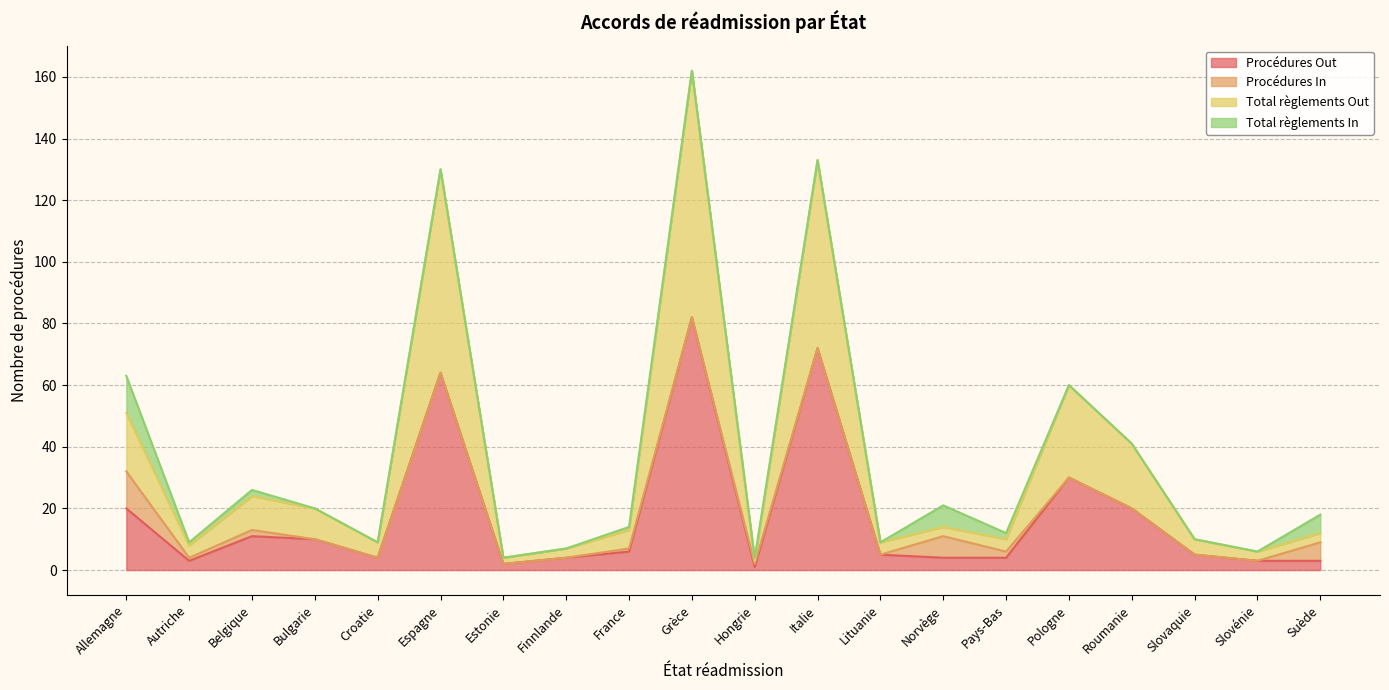

How many interior local peaks does the Total règlements Out series have?

6